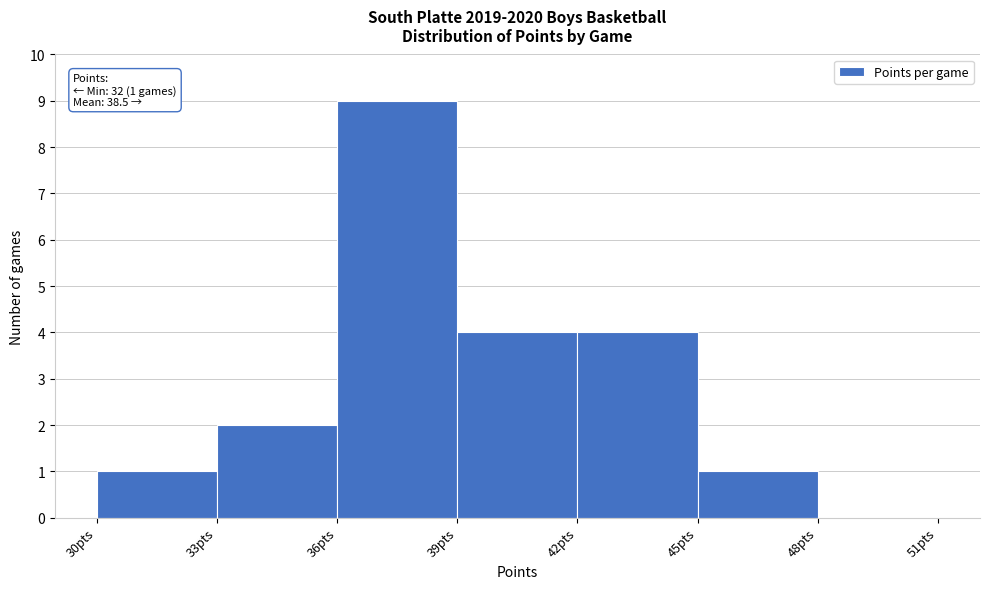

Which range on the x-axis has the tallest bar?

36 to 39